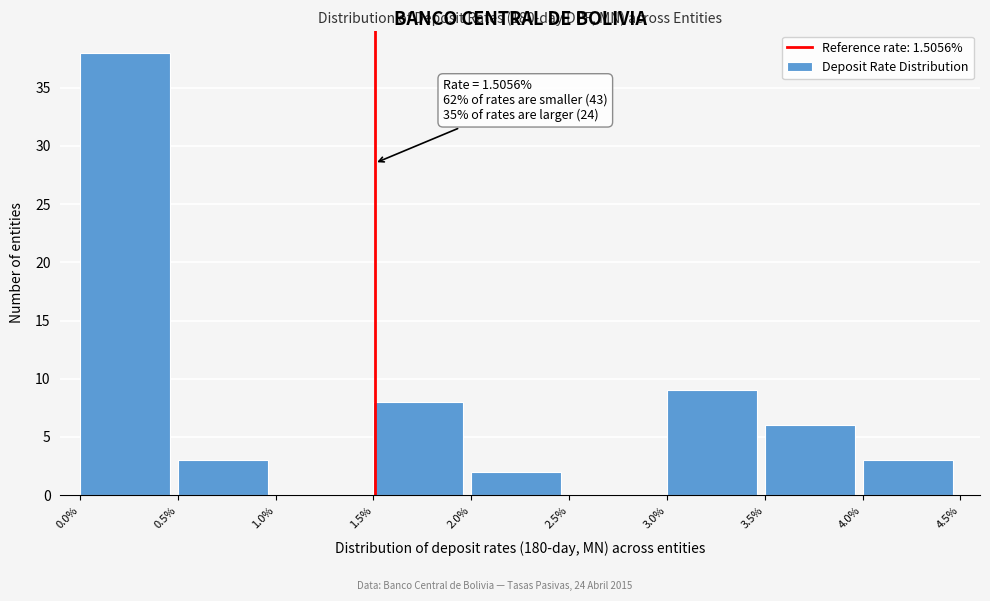

Which range on the x-axis has the tallest bar?

0.0% to 0.5%